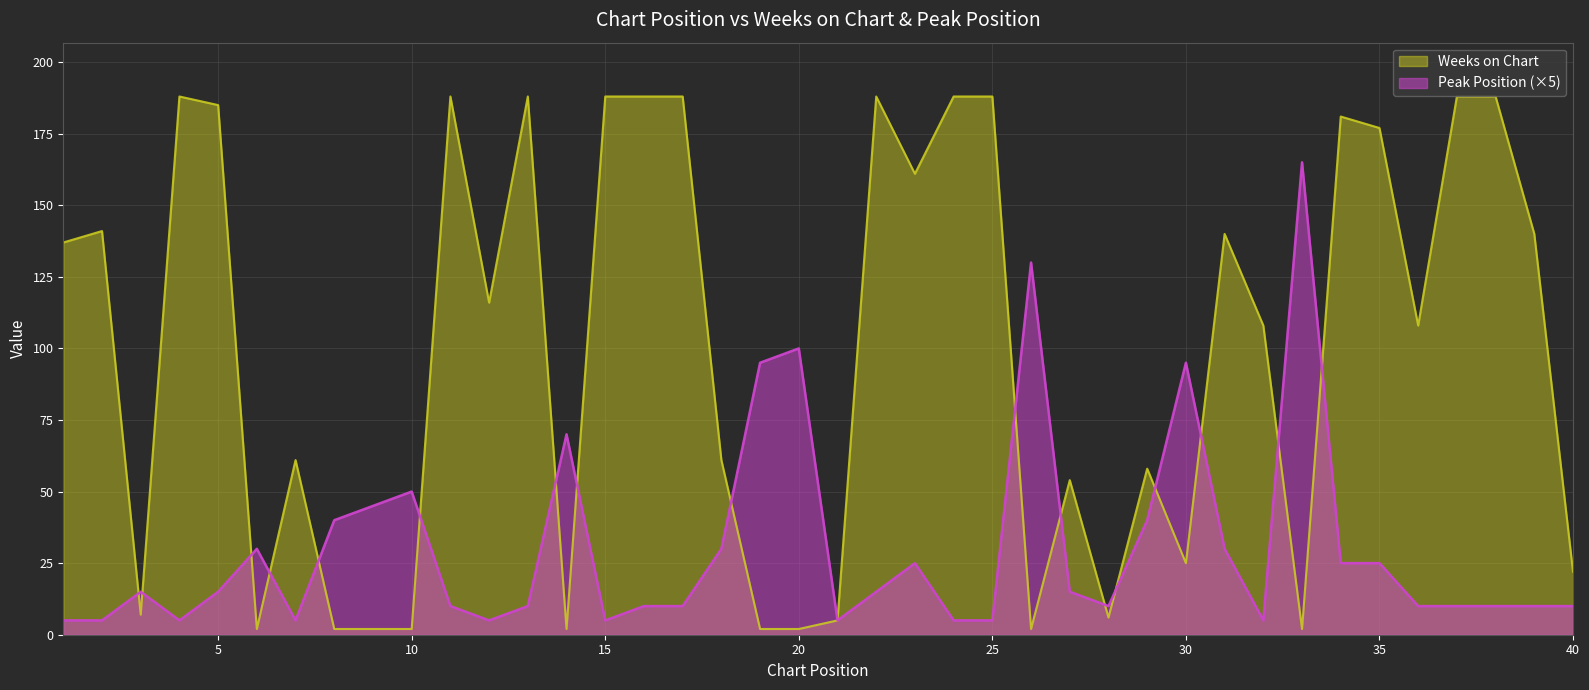

Between which two adjacent categories do Weeks on Chart and Peak Position first intersect?

2 and 3